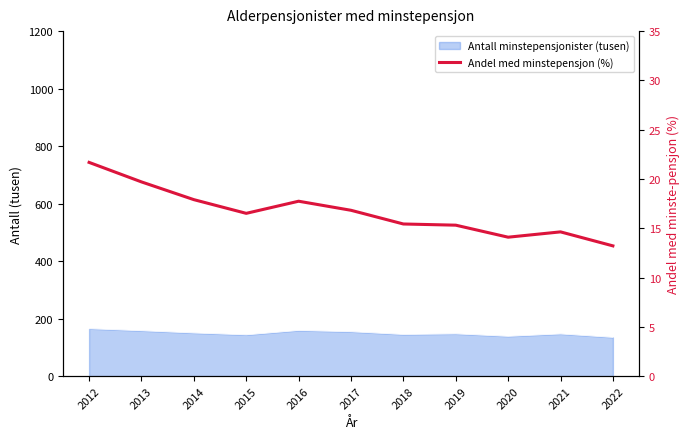

At which category does the data reach its first local valley?

2015